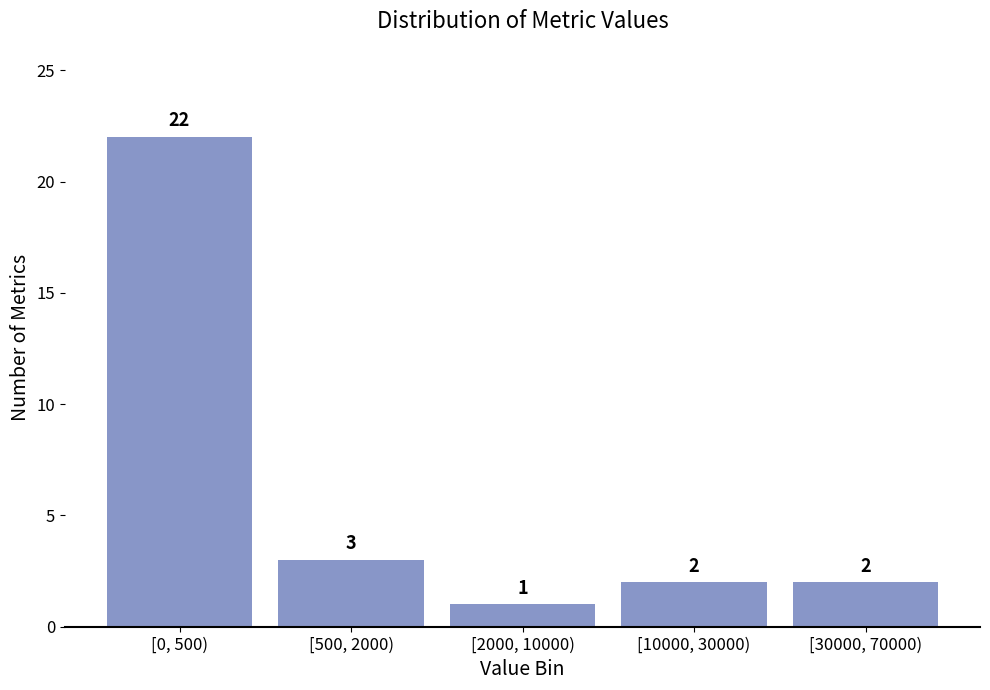

Reading left to right, extract all data points from this chart.

22	3	1	2	2